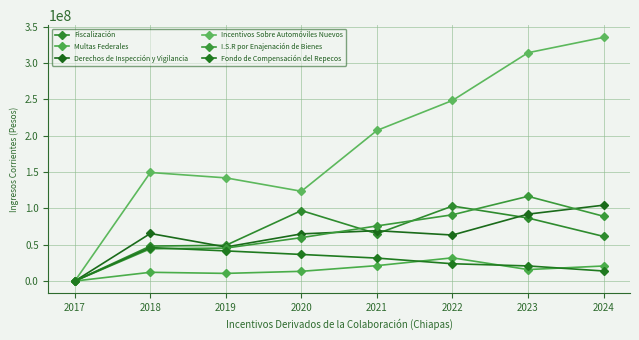

Rank the categories by Fondo de Compensación del Repecos value from lowest to highest.

2017, 2024, 2023, 2022, 2021, 2020, 2019, 2018